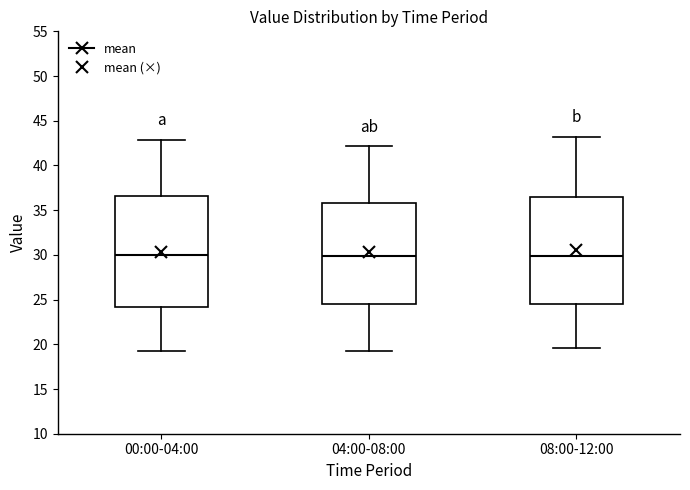

Where does the upper whisker of the box for 04:00-08:00 end on the y-axis? The values are not printed on the chart, so give them approximately, as read against the axis.

42.0